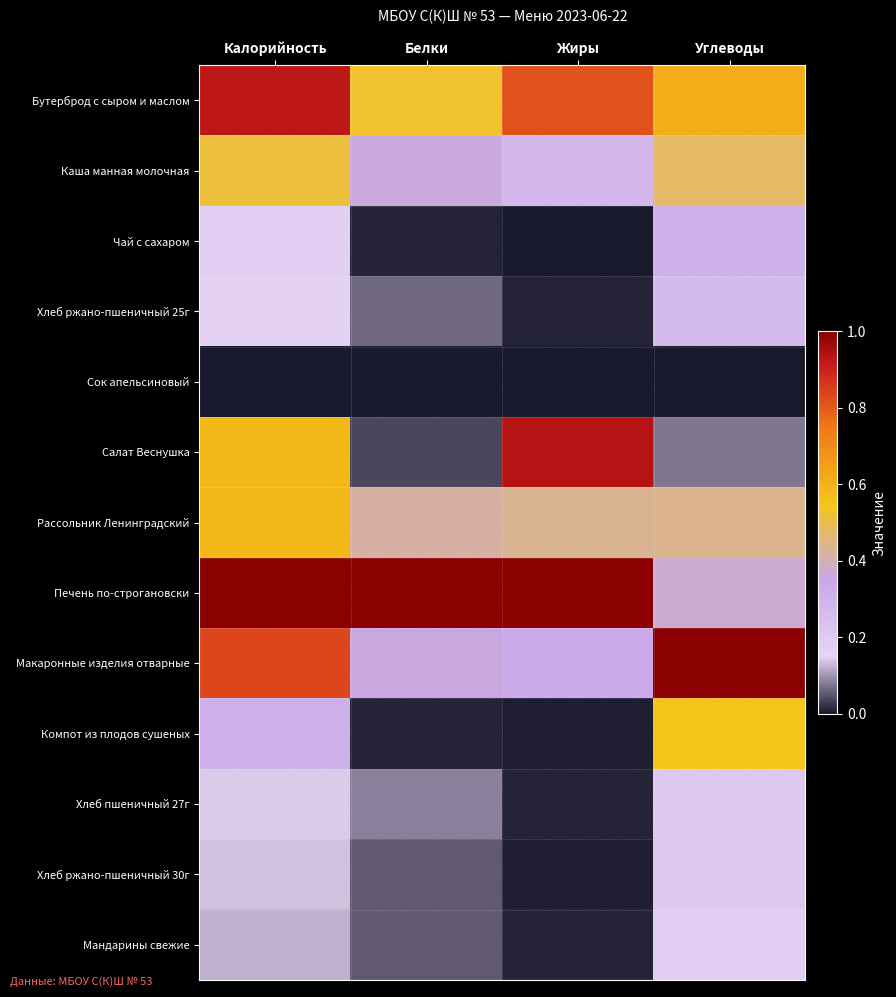

Which series has the largest total across all categories?

Печень по-строгановски